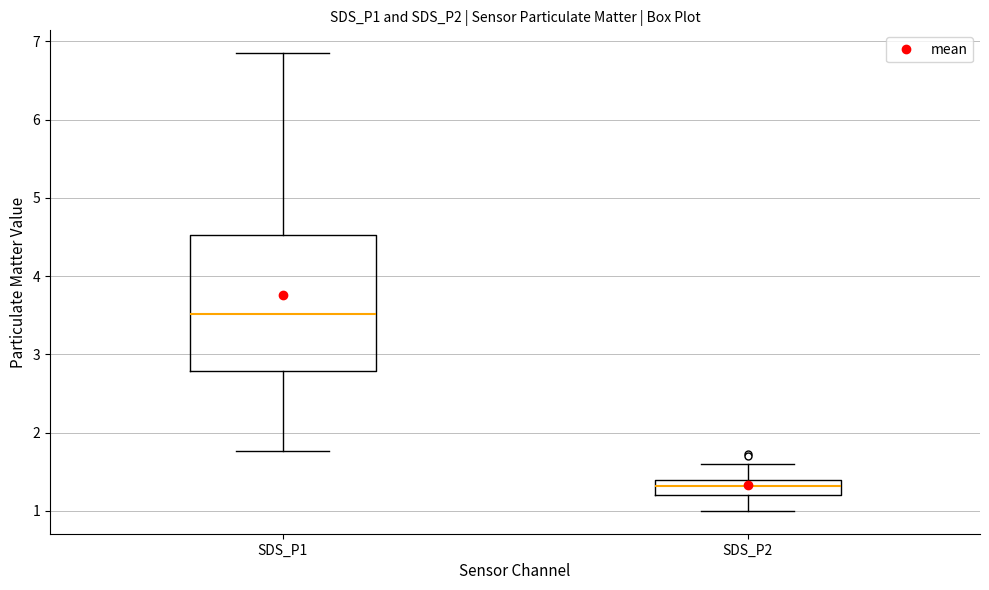

Reading left to right, transcribe this box plot: for each box, give where its median line is, the range the box spans, and where its two whiskers end, as read against the y-axis. The values are not printed on the chart, so give them approximately, as read against the axis.

SDS_P1: median 3.5, box 2.8 to 4.5, whiskers 1.8 to 6.9
SDS_P2: median 1.3, box 1.2 to 1.4, whiskers 1.0 to 1.6